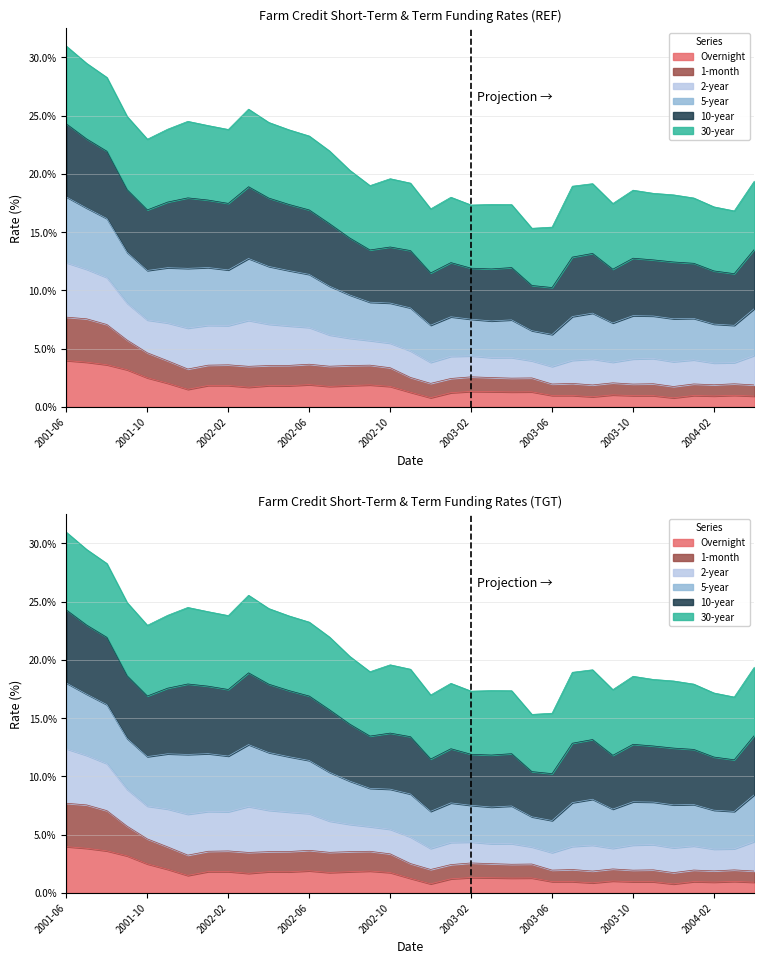

What is the difference between the 2-year values at 2004-03 and 2002-06?

6.4